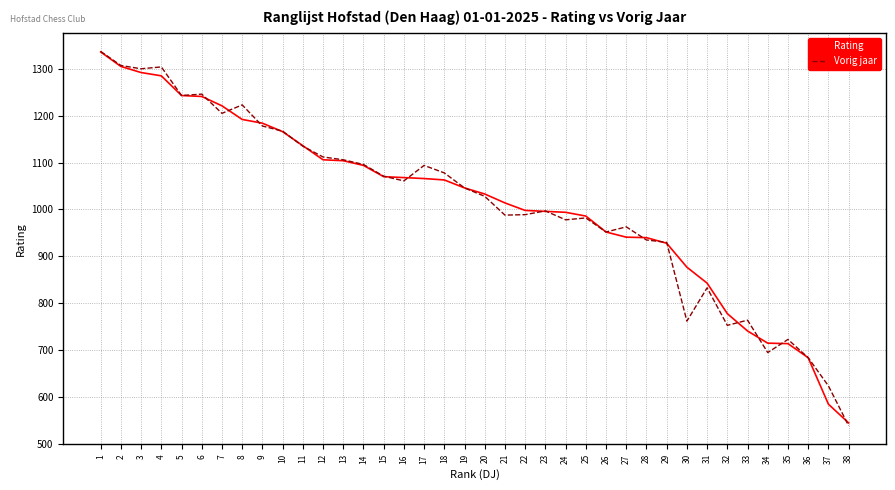

The value of Vorig jaar at 9 is 1178. True or false?

True